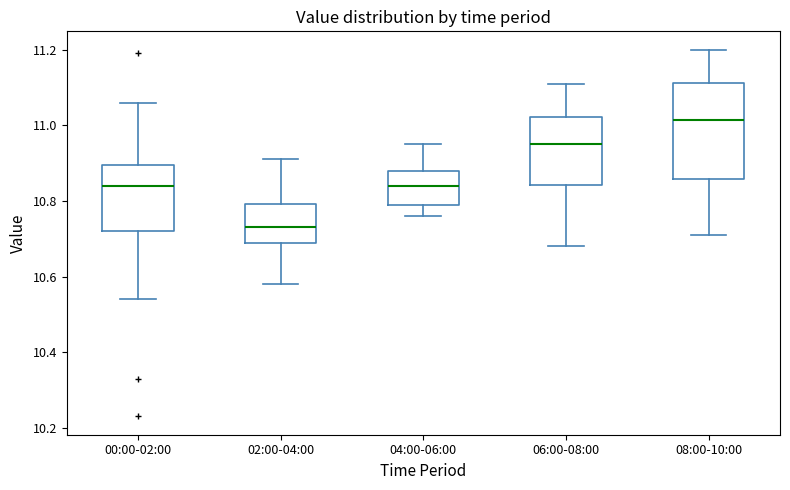

Reading left to right, transcribe this box plot: for each box, give where its median line is, the range the box spans, and where its two whiskers end, as read against the y-axis. The values are not printed on the chart, so give them approximately, as read against the axis.

00:00-02:00: median 10.84, box 10.72 to 10.90, whiskers 10.54 to 11.06
02:00-04:00: median 10.74, box 10.68 to 10.80, whiskers 10.58 to 10.92
04:00-06:00: median 10.84, box 10.80 to 10.88, whiskers 10.76 to 10.96
06:00-08:00: median 10.96, box 10.84 to 11.02, whiskers 10.68 to 11.12
08:00-10:00: median 11.02, box 10.86 to 11.12, whiskers 10.72 to 11.20